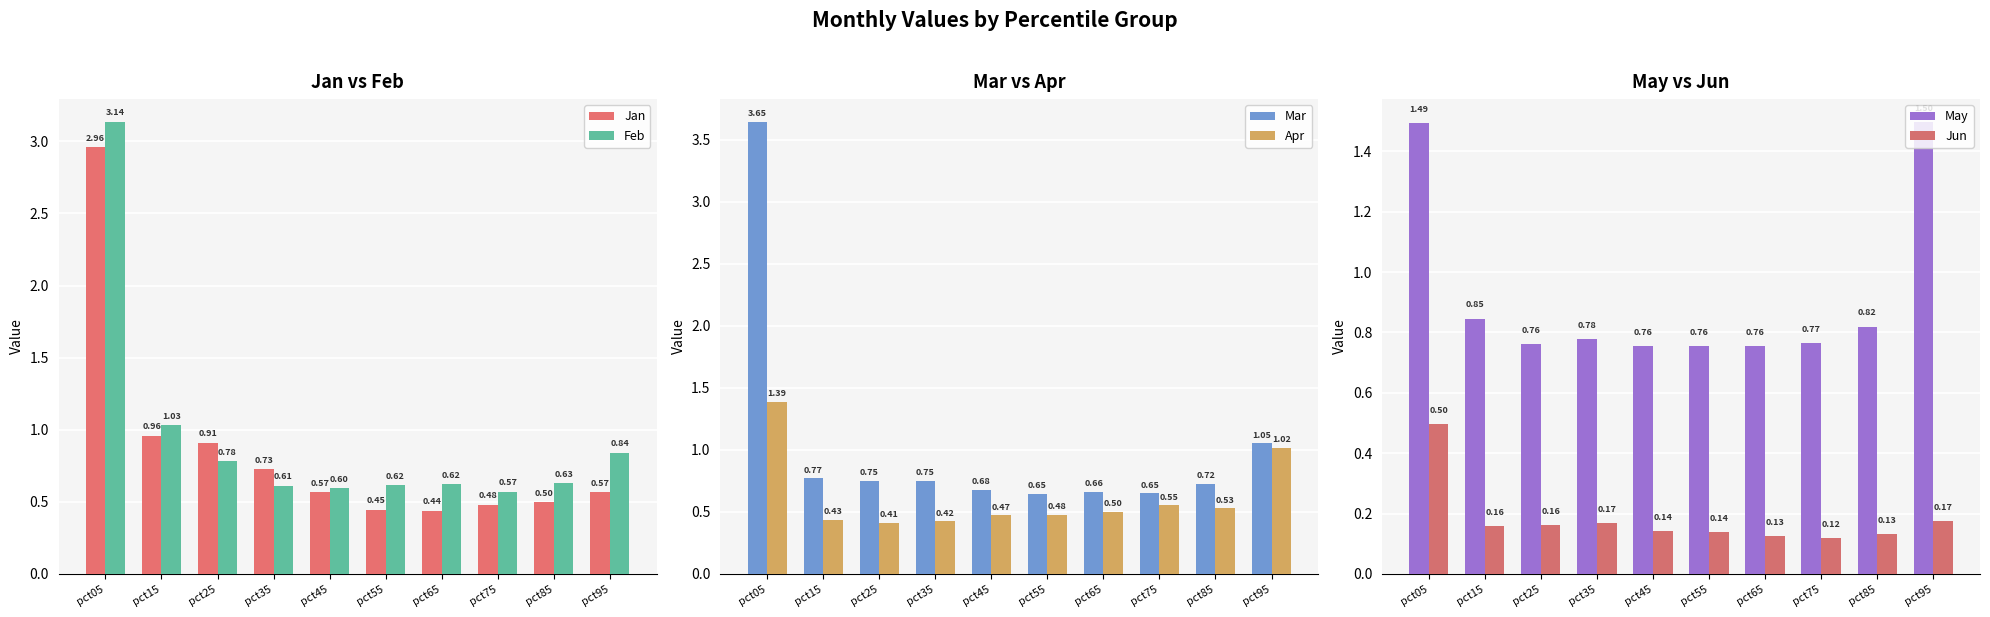

How many distinct data groups are displayed?

6